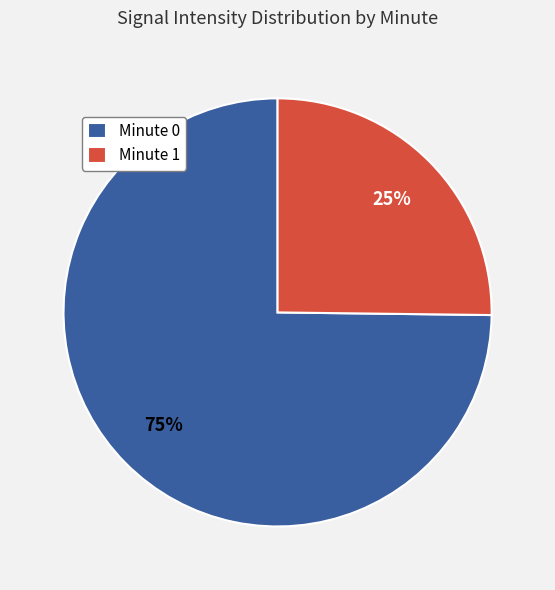

Approximately how many times larger is the value at Minute 0 compared to Minute 1?

3.0